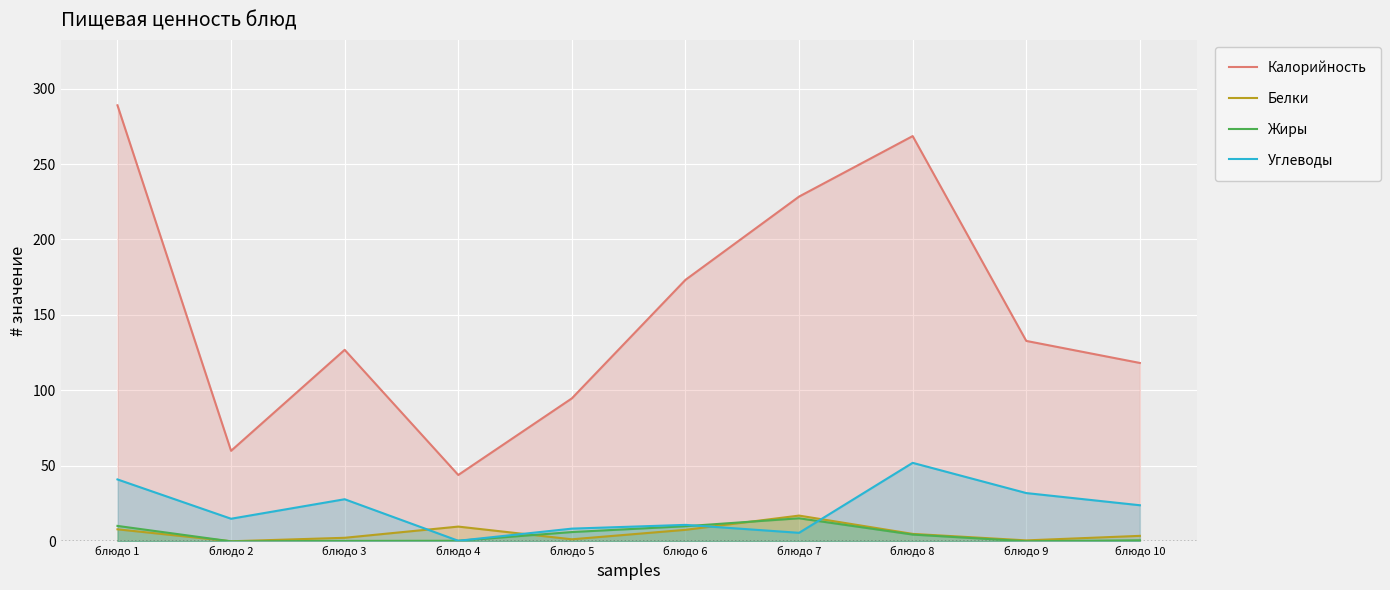

Between блюдо 1 and блюдо 8, which is larger?

блюдо 1